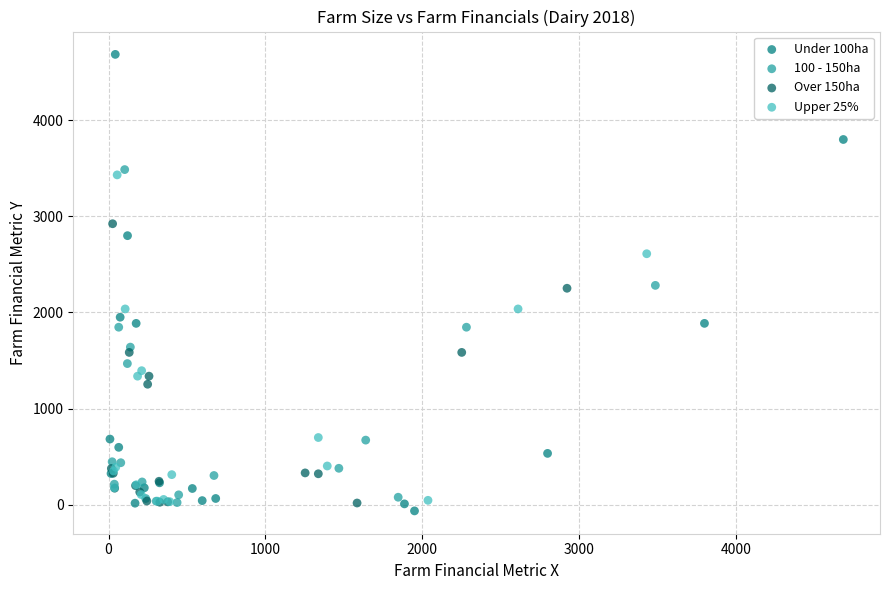

What are all the series names shown in the legend?

Under 100ha, 100 - 150ha, Over 150ha, Upper 25%